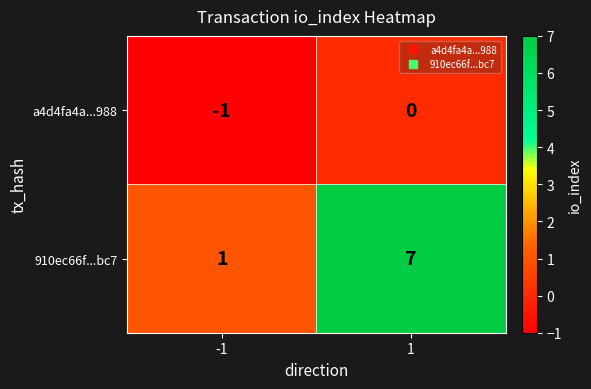

Rank the series at -1 from highest to lowest value.

910ec66f...bc7, a4d4fa4a...988